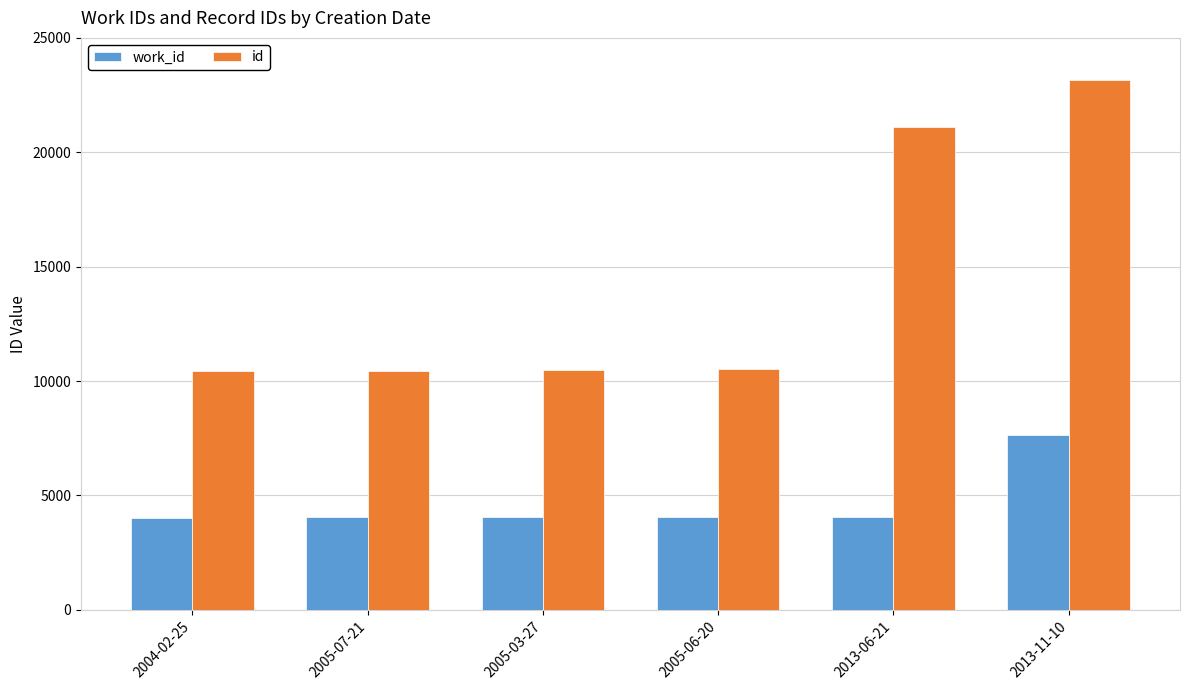

What is the label of the 6th bar from the right?

2004-02-25